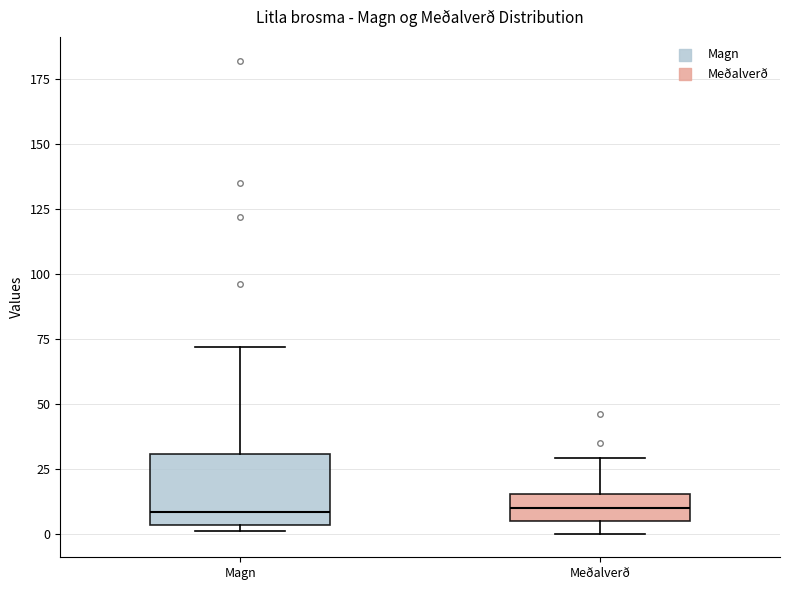

Reading left to right, read every box against the y-axis: the position of its median line, the range the box covers, and the ends of its whiskers. The values are not printed on the chart, so give them approximately, as read against the axis.

Magn: median 10, box 5 to 30, whiskers 0 to 70
Meðalverð: median 10, box 5 to 15, whiskers 0 to 30